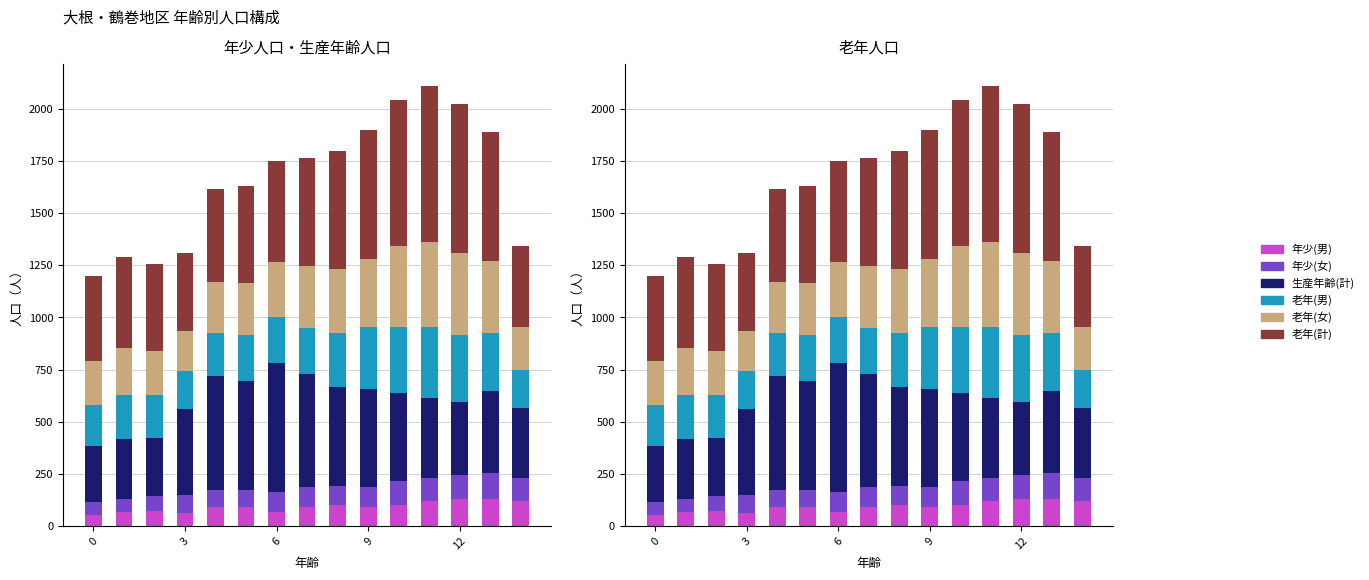

Reading left to right, list all the values displayed in this chart.

年少(男): 50	66	70	64	92	93	68	92	100	91	101	121	130	127	119
年少(女): 64	64	73	83	78	77	93	93	91	95	114	110	115	127	110
生産年齢(計): 269	287	277	416	551	527	622	542	476	471	423	382	351	392	336
老年(男): 196	213	208	182	206	218	217	222	260	297	316	343	319	278	181
老年(女): 213	224	211	192	241	249	268	296	305	325	387	406	396	345	207
老年(計): 409	437	419	374	447	467	485	518	565	622	703	749	715	623	388